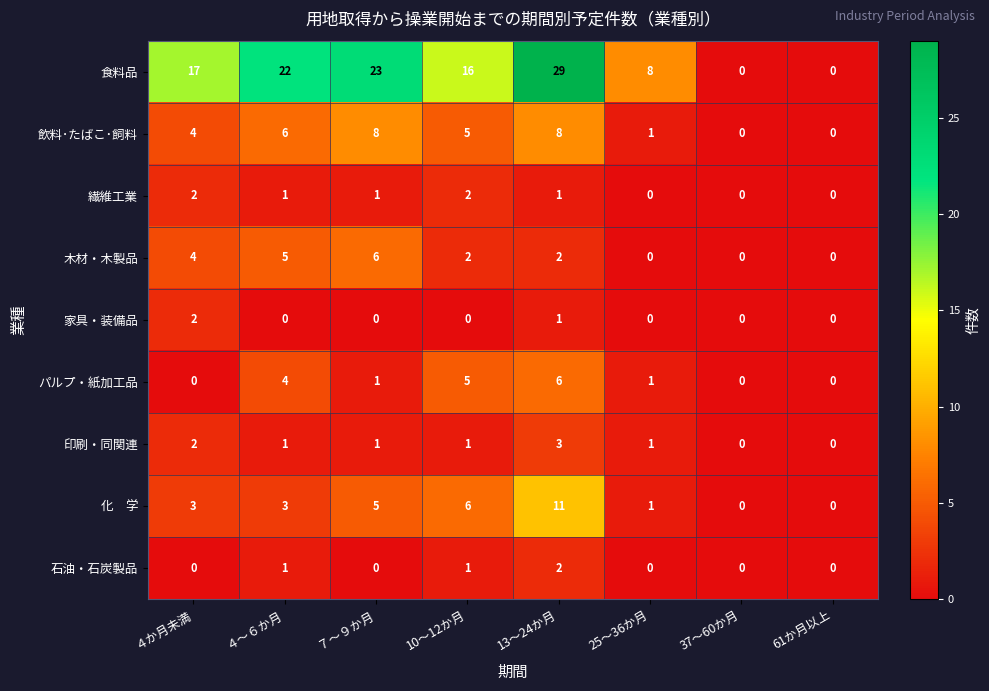

The 石油・石炭製品 series shows 1 at 25～36か月. True or false?

False